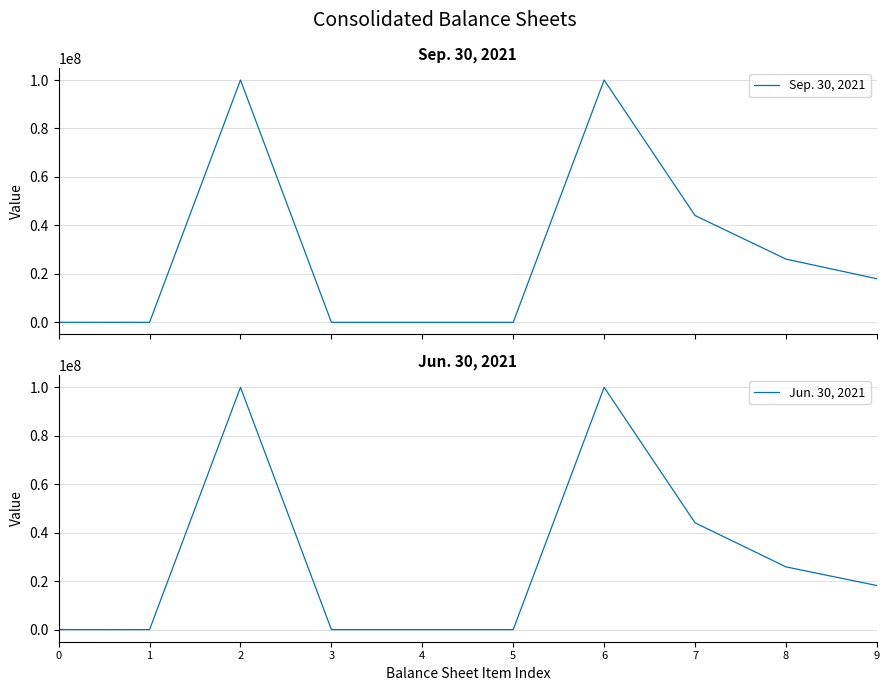

True or false: Sep. 30, 2021 has more than 2 interior local peaks.

False